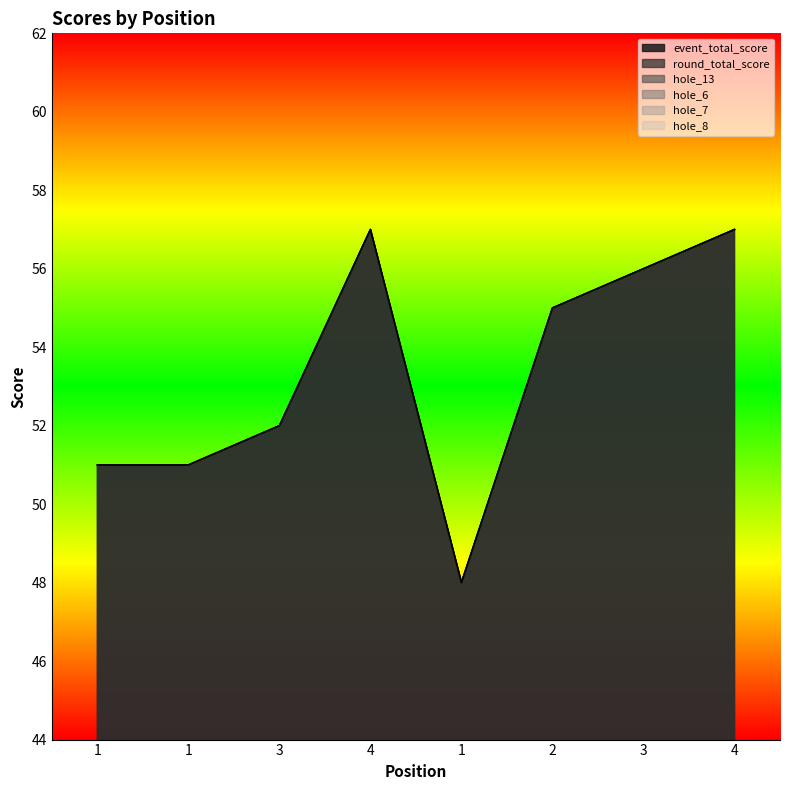

At 1, list the series in order from smallest to largest.

hole_13, hole_7, hole_6, hole_8, event_total_score, round_total_score